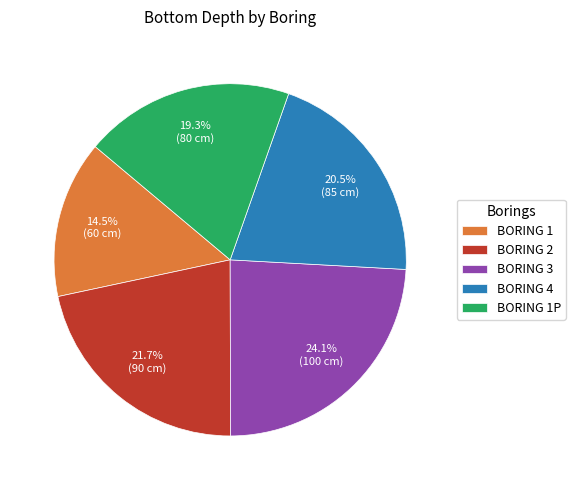

Does BORING 2 account for over 50% of the chart?

No